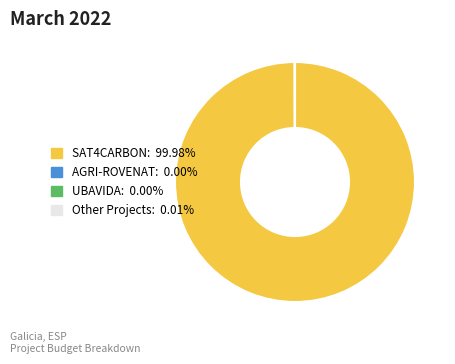

Is there a majority slice in this chart?

Yes